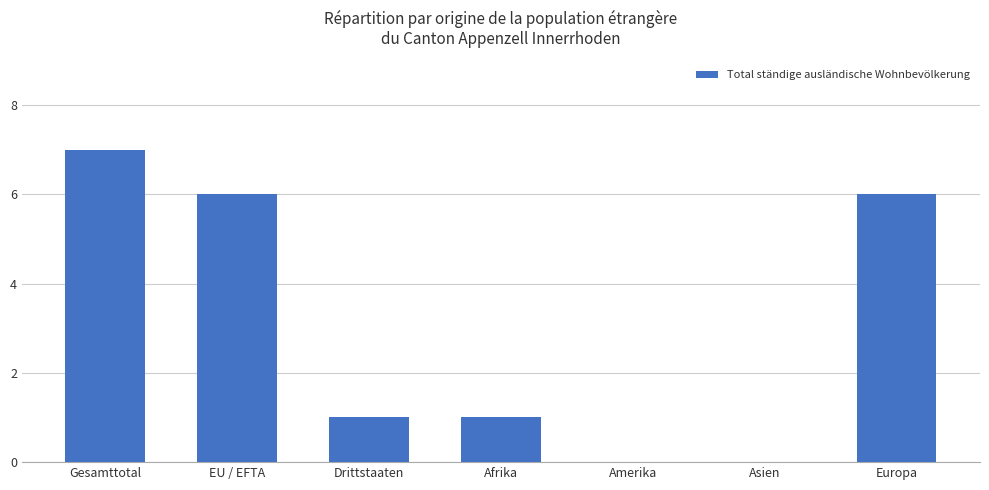

What is the approximate value at Gesamttotal?

7